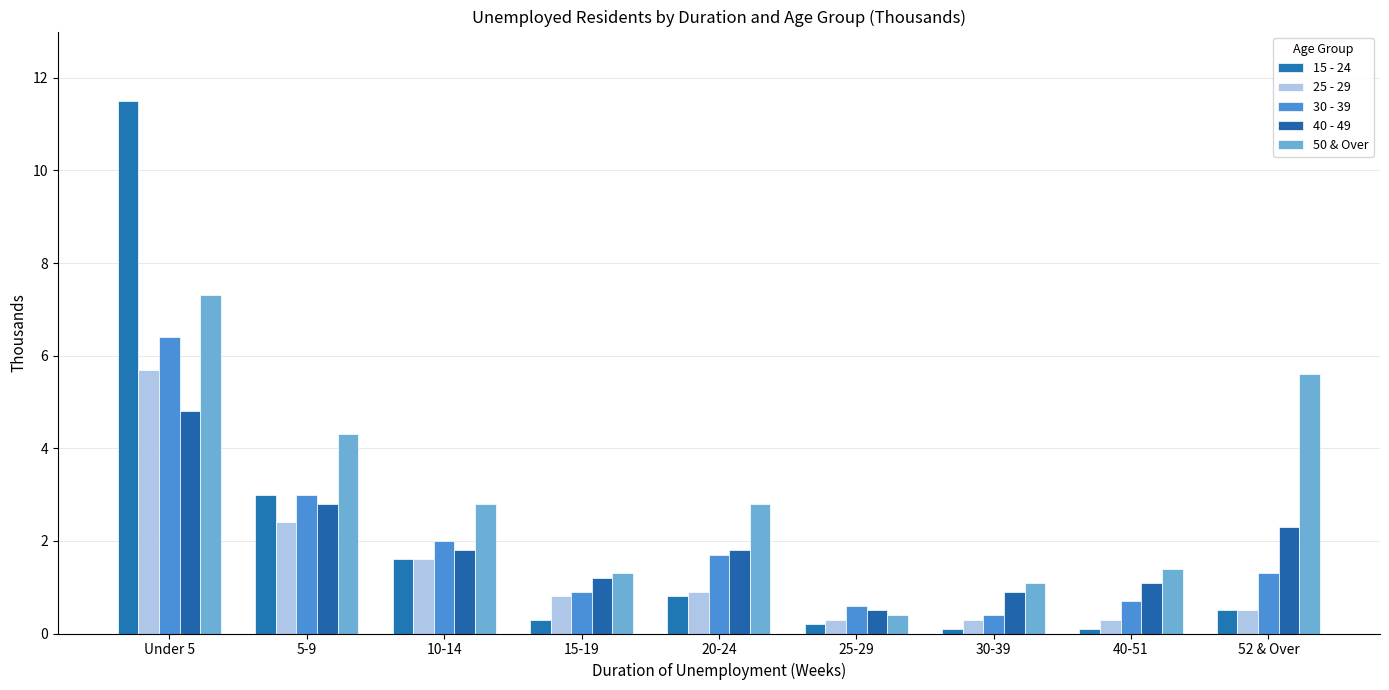

At which label does 40 - 49 first exceed 1?

Under 5